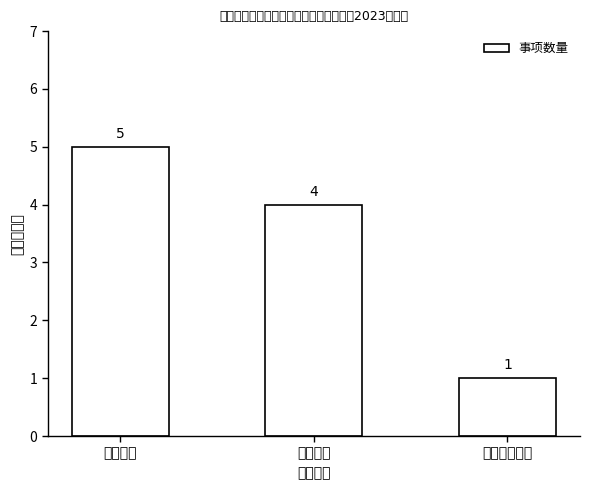

How many values are between 1 and 5?

3